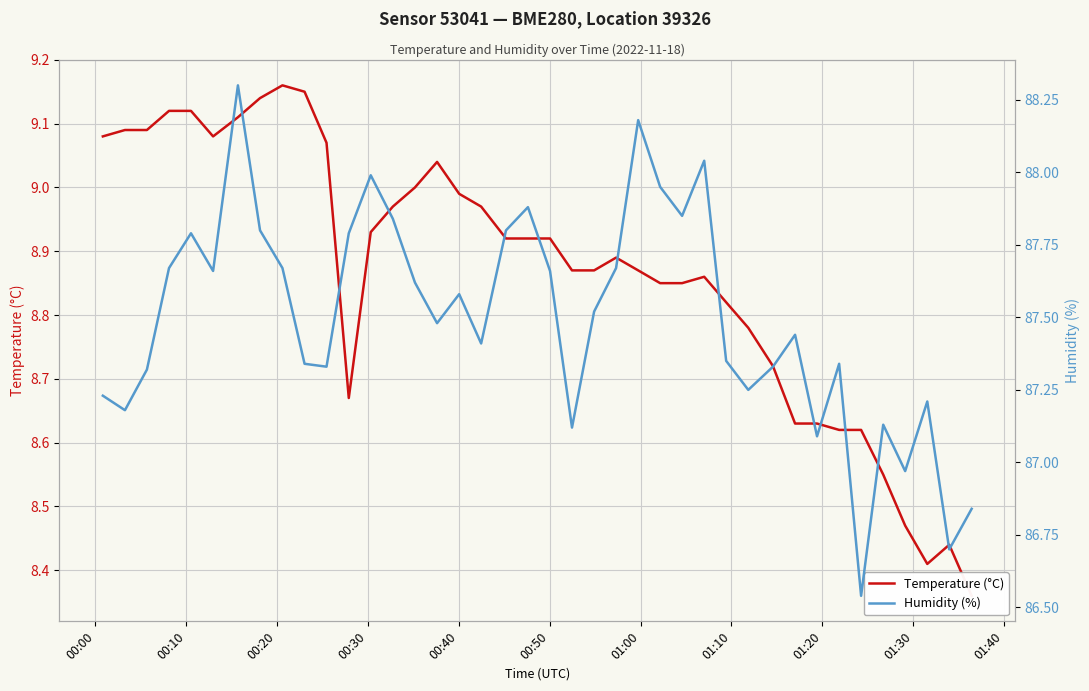

Rank the series by their average value, from highest to lowest.

Humidity (%), Temperature (°C)